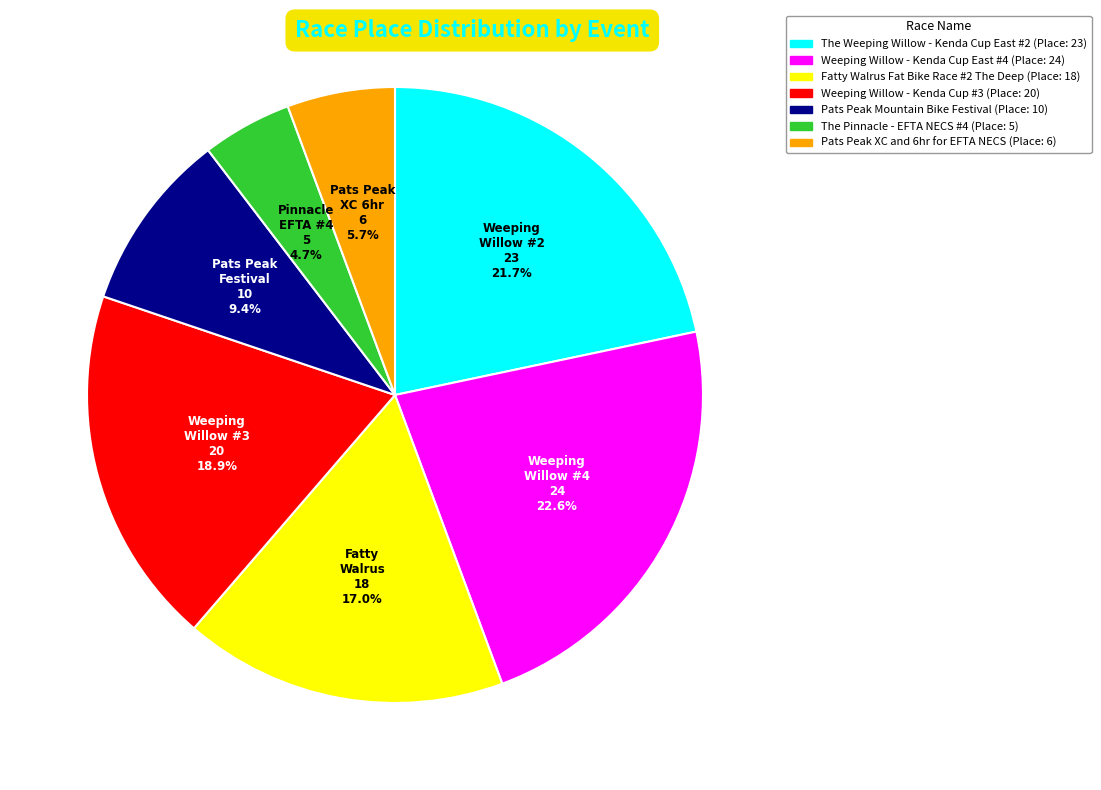

Does Pats Peak Mountain Bike Festival represent more than half of the total?

No